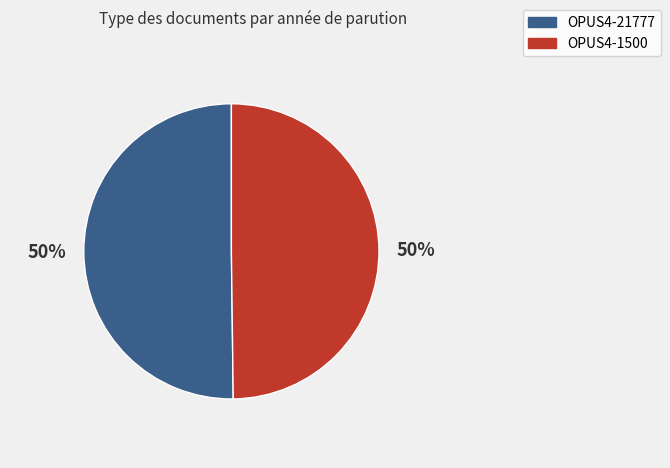

To the nearest percent, what portion does OPUS4-1500 represent?

50%